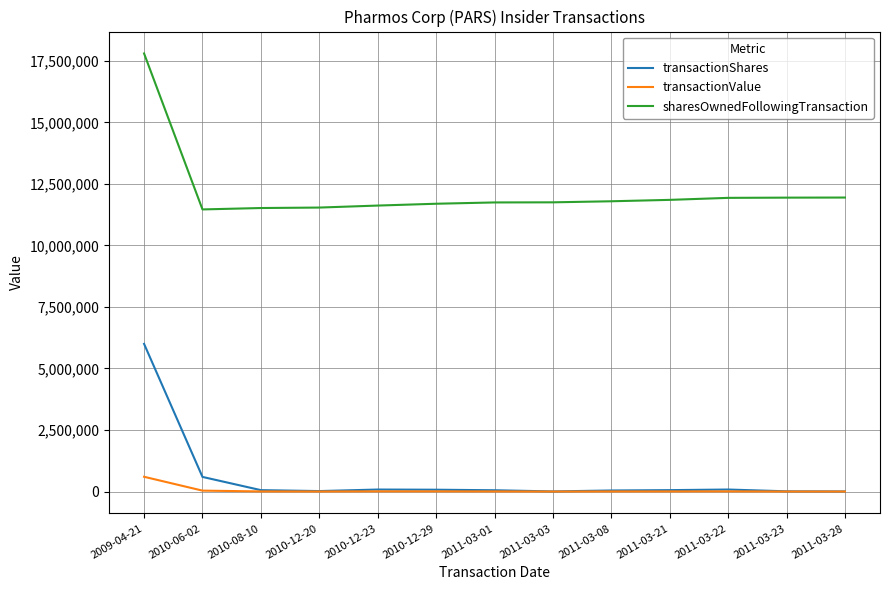

What position from the left is 2011-03-03?

8